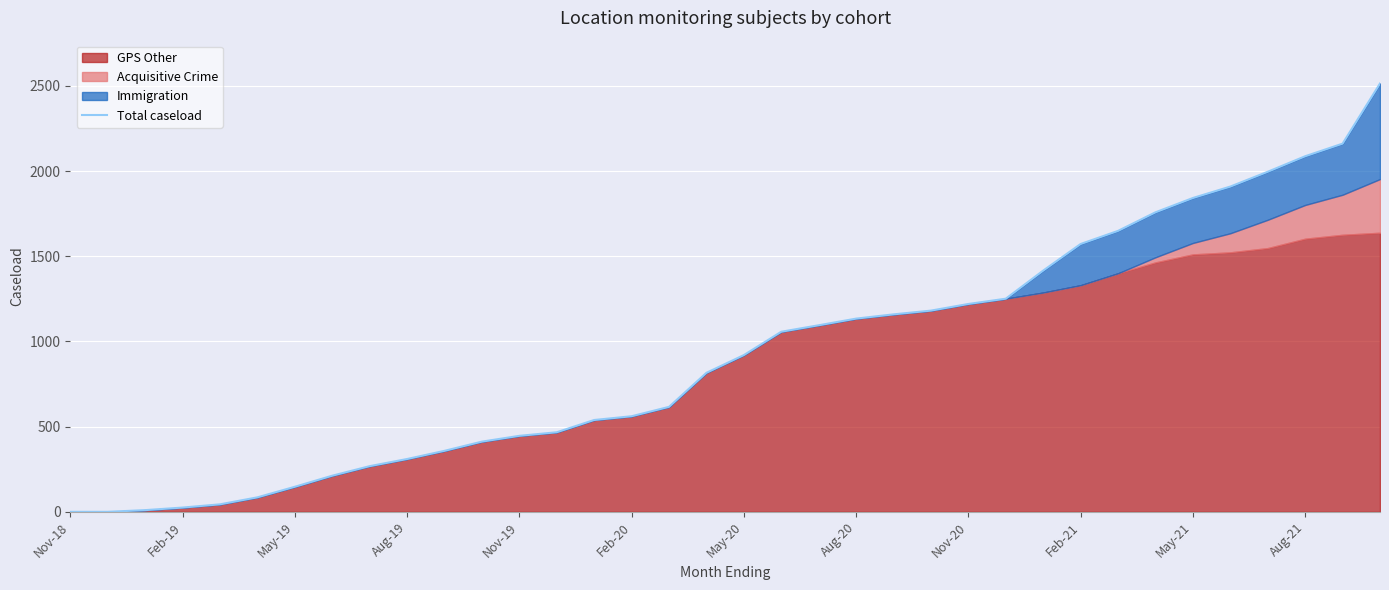

What value does the data have at Feb-21, to the nearest 50?

1550